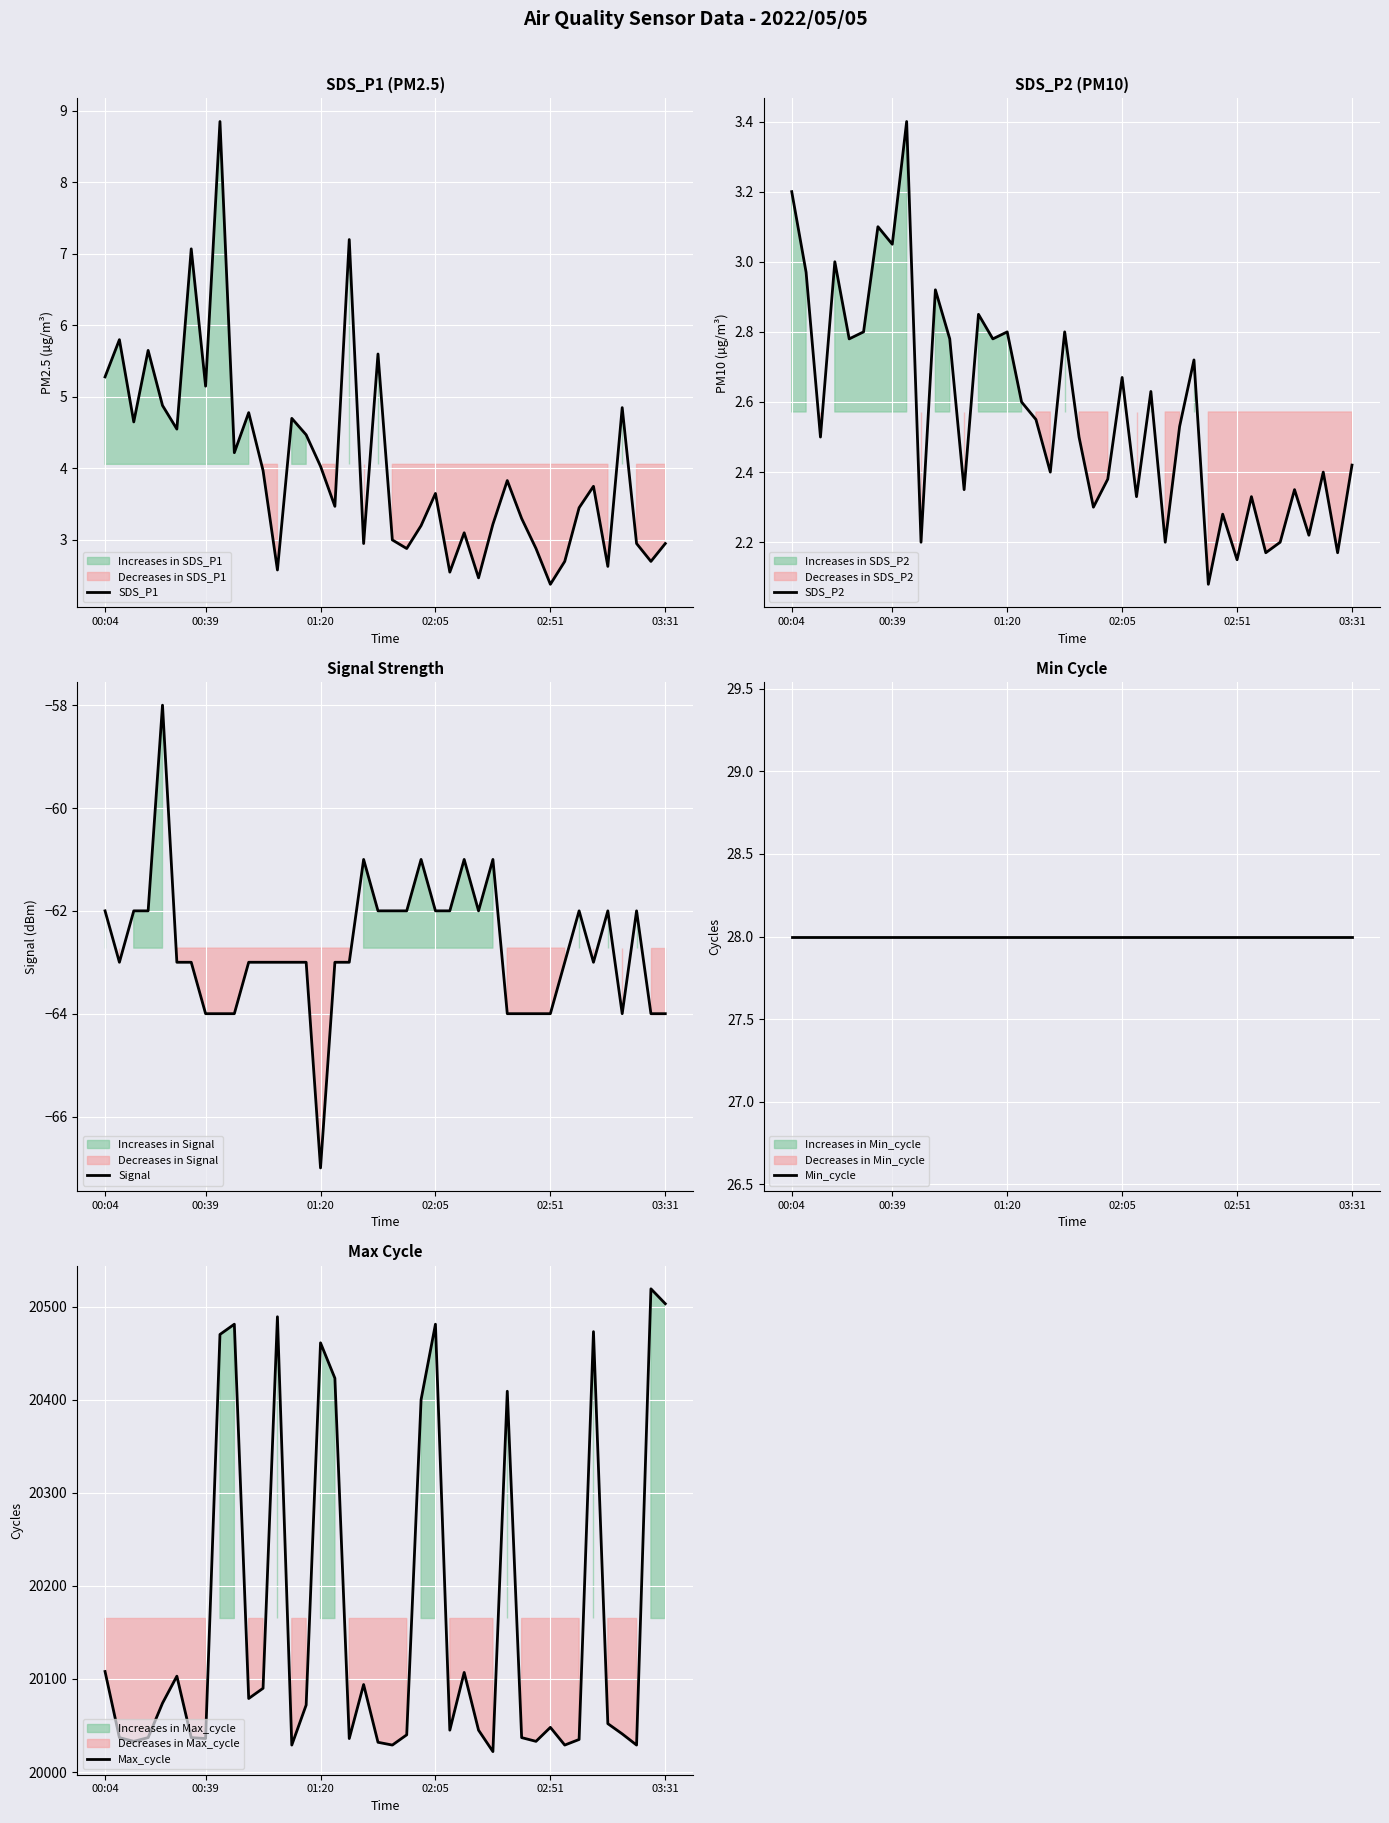

At how many categories does at least one series exceed 16325?

40